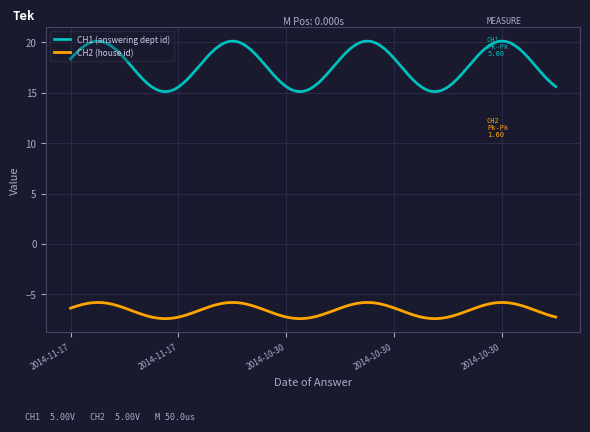

What is the minimum value for CH1 (answering dept id)?

15.1